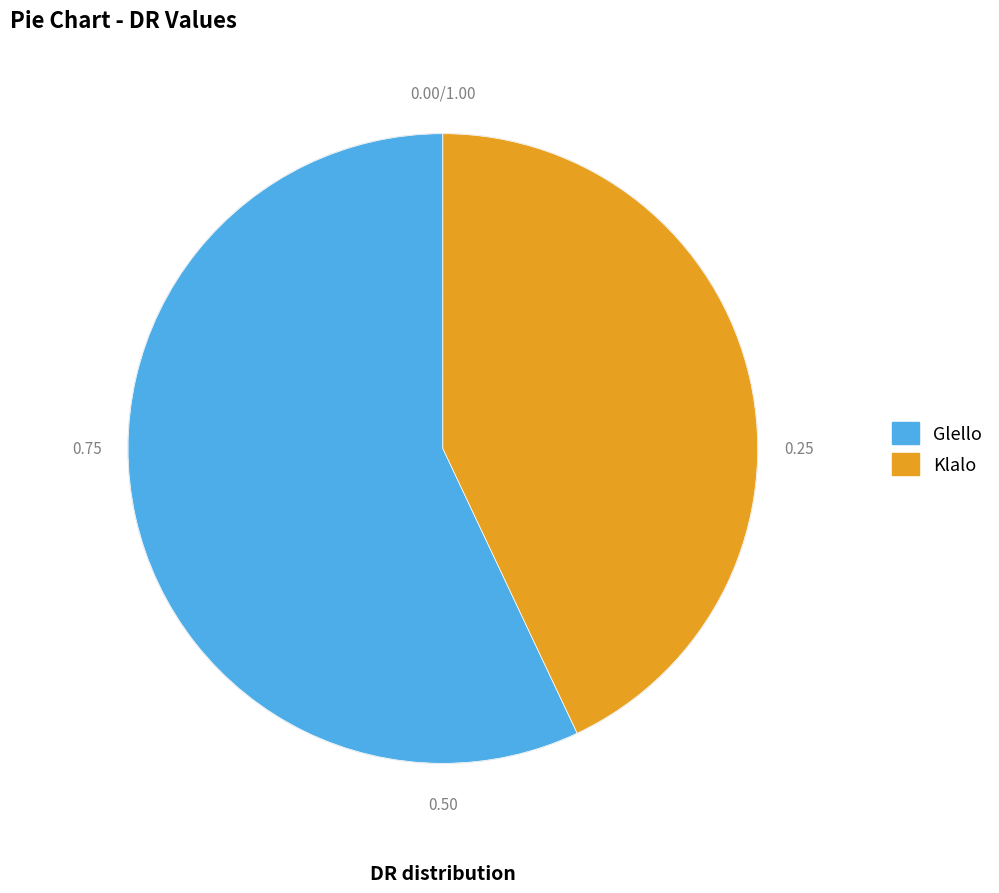

Which category has the biggest portion of the pie?

Glello